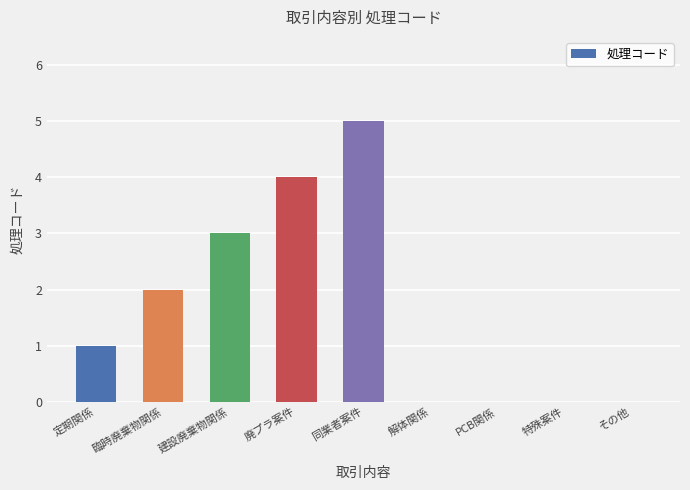

What is the sum of the values at 解体関係 and 廃プラ案件?

4